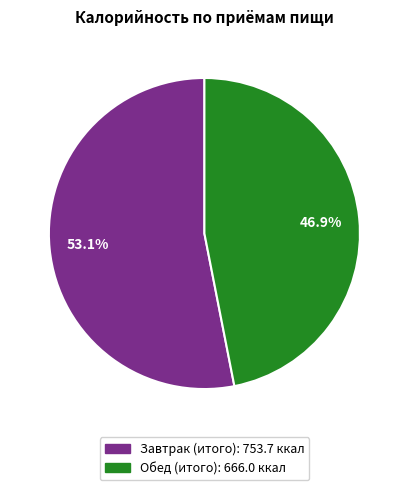

To the nearest percent, what is the difference between the Завтрак (итого) and Обед (итого) slice percentages?

6%